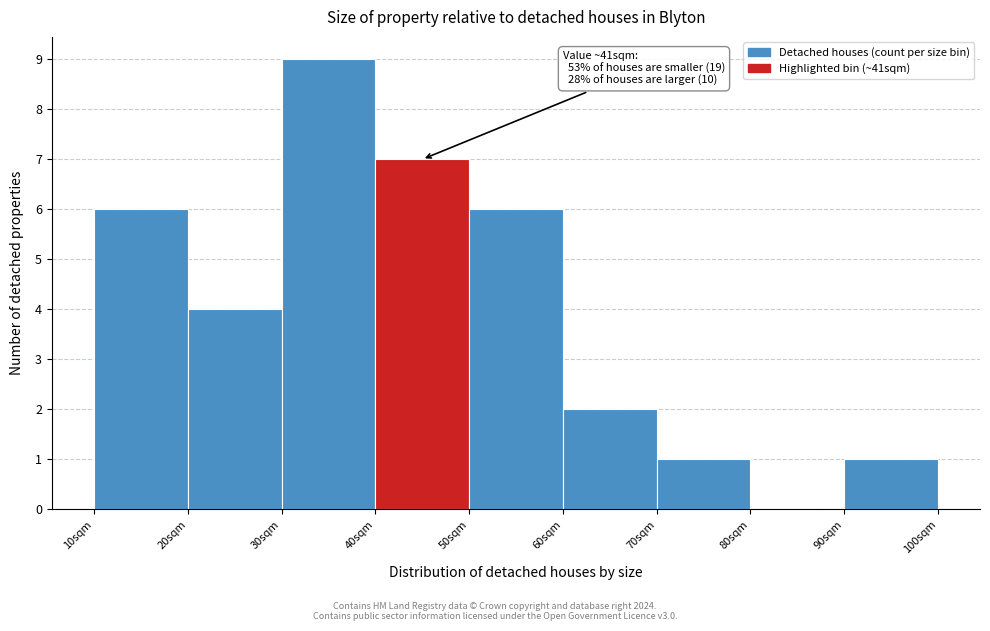

Over which range of the x-axis is the bar tallest?

30 to 40